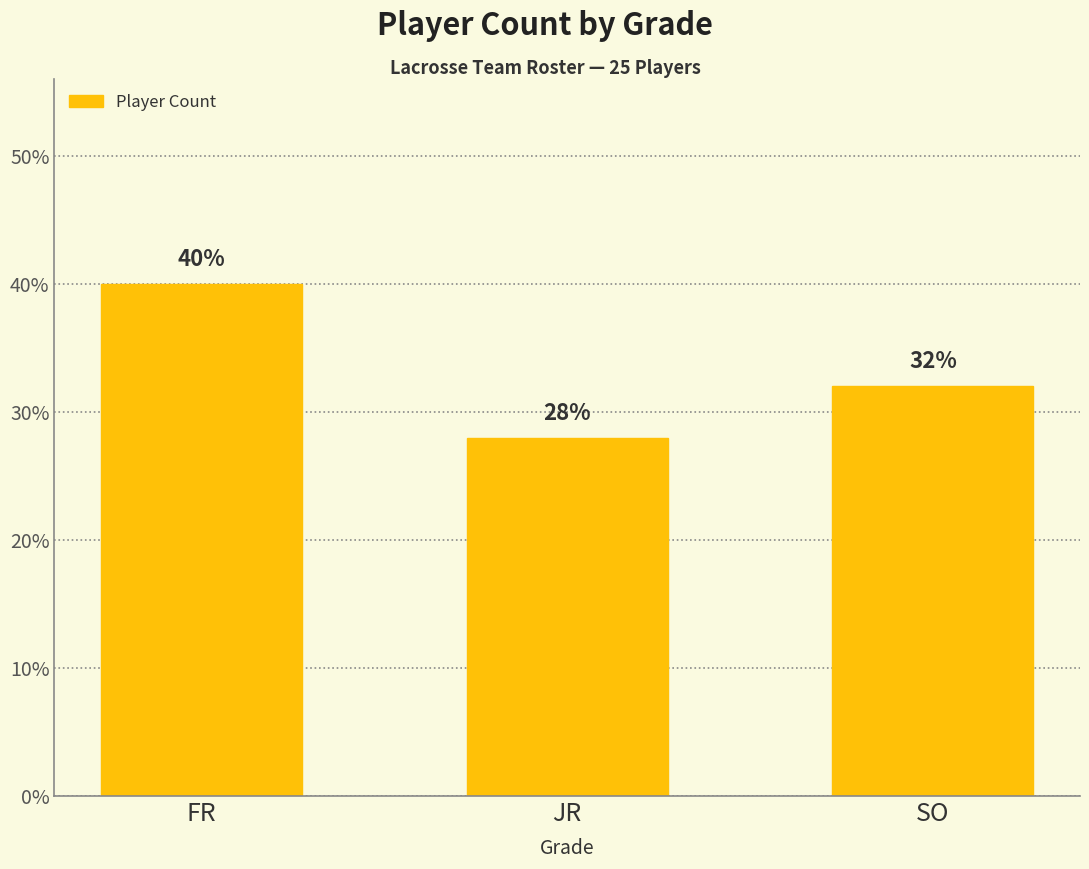

Read the value at SO.

8